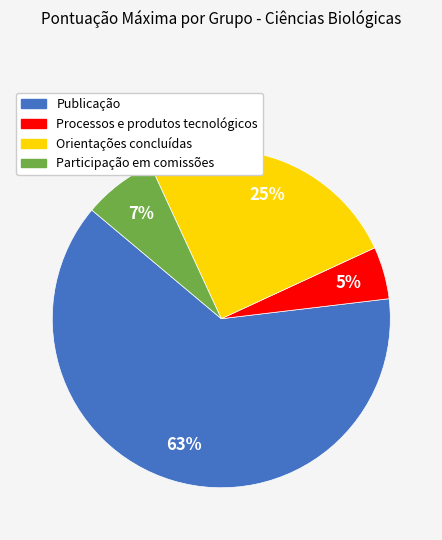

To the nearest percent, what portion does Orientações concluídas represent?

25%